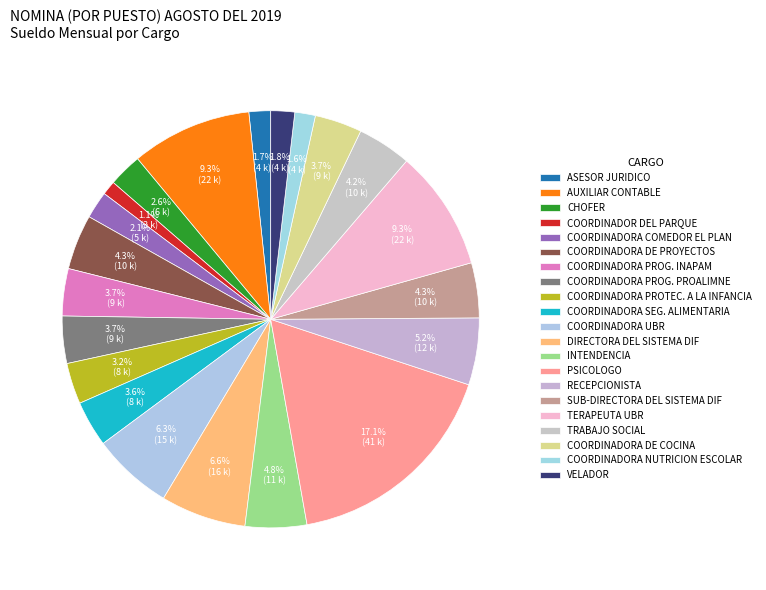

Count the number of slices in the pie.

21